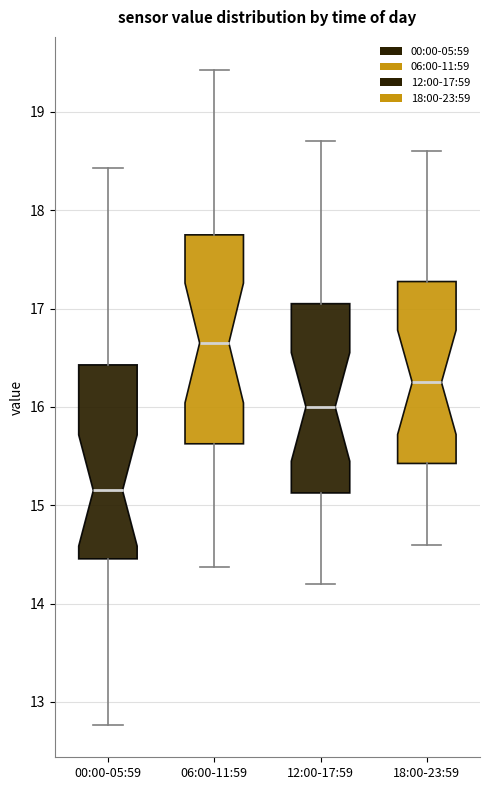

Reading left to right, read every box against the y-axis: the position of its median line, the range the box covers, and the ends of its whiskers. The values are not printed on the chart, so give them approximately, as read against the axis.

00:00-05:59: median 15.2, box 14.5 to 16.4, whiskers 12.8 to 18.4
06:00-11:59: median 16.7, box 15.6 to 17.8, whiskers 14.4 to 19.4
12:00-17:59: median 16.0, box 15.1 to 17.1, whiskers 14.2 to 18.7
18:00-23:59: median 16.3, box 15.4 to 17.3, whiskers 14.6 to 18.6